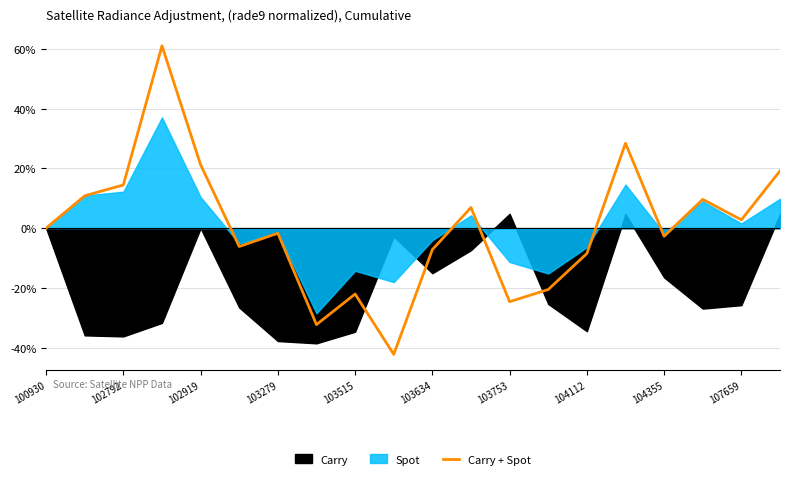

True or false: Carry + Spot has a value of -1.7 at 103279.

True